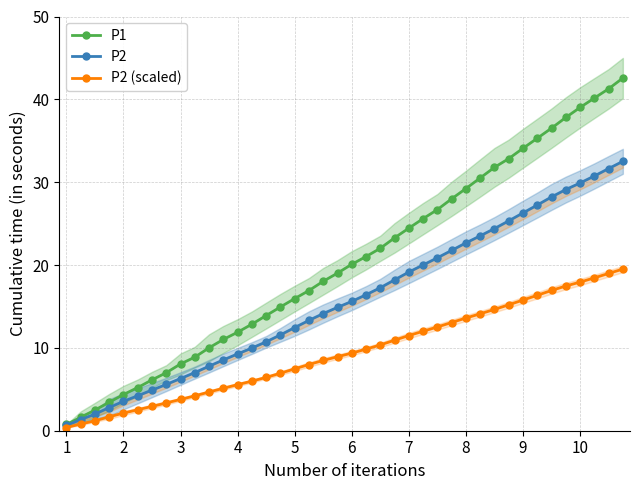

How many lines are shown in the chart?

3